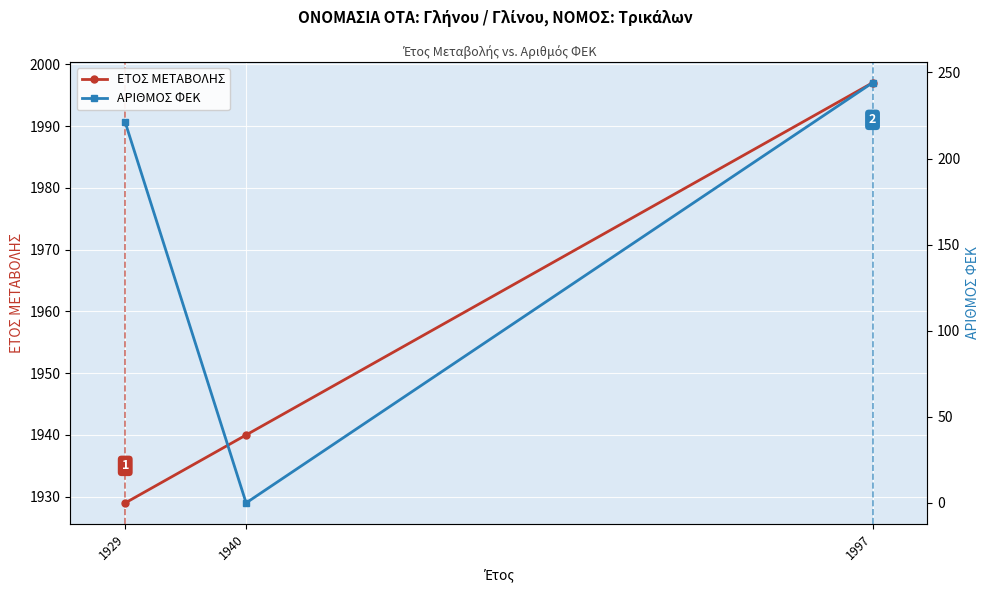

The ΕΤΟΣ ΜΕΤΑΒΟΛΗΣ series shows 1940 at 1940. True or false?

True